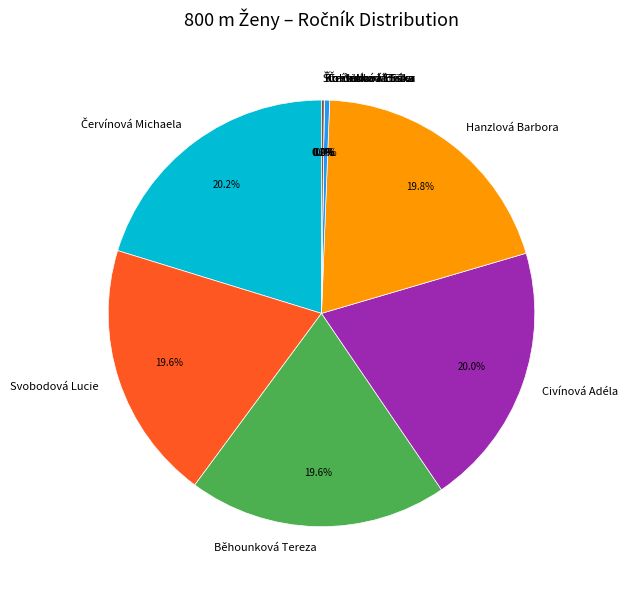

Is there any slice that represents more than half of the pie?

No